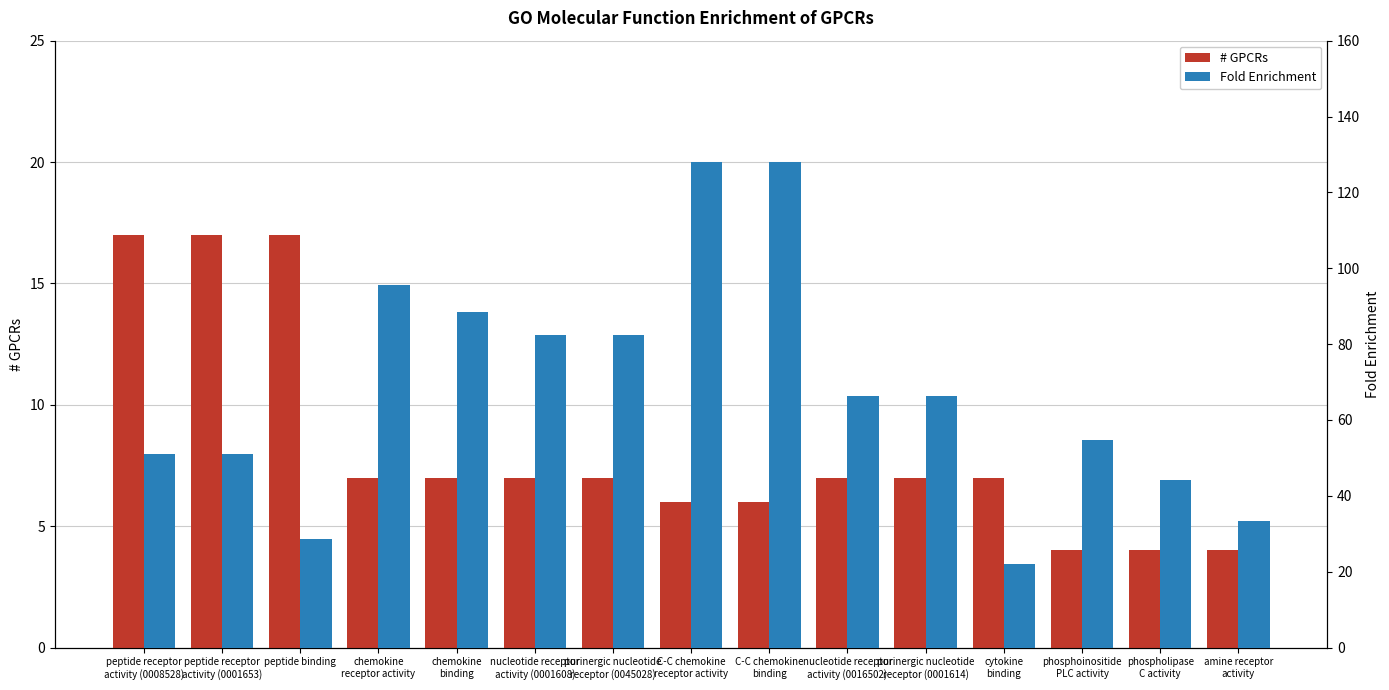

How many values in the Fold Enrichment series exceed 66?

8